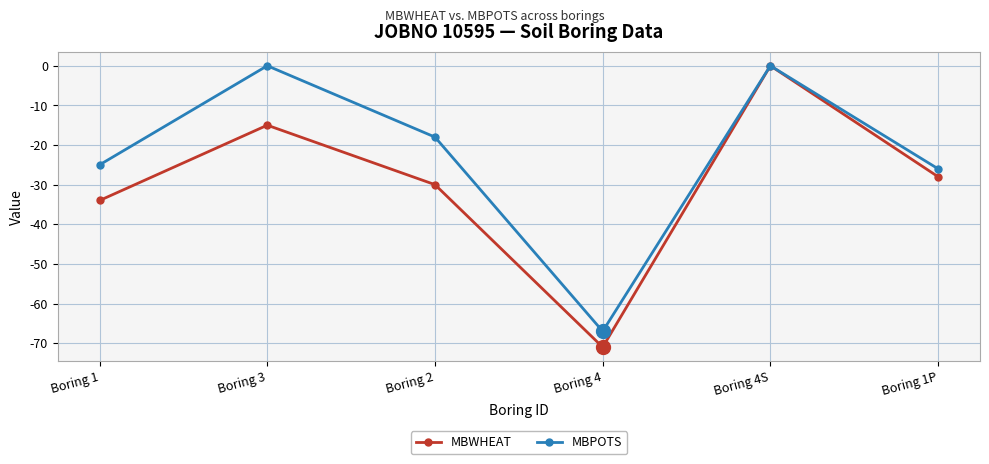

The value of MBWHEAT at Boring 1P is -42. True or false?

False